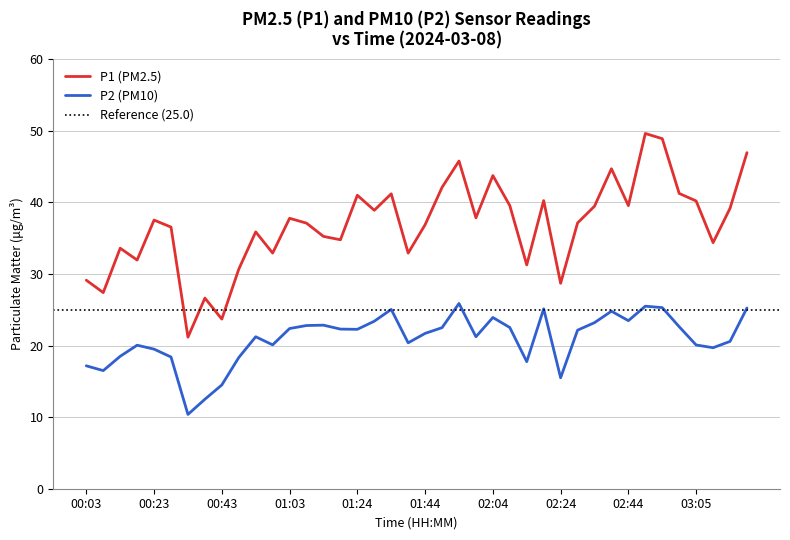

What is the sum of the P2 values at 01:13 and 00:33?

33.2